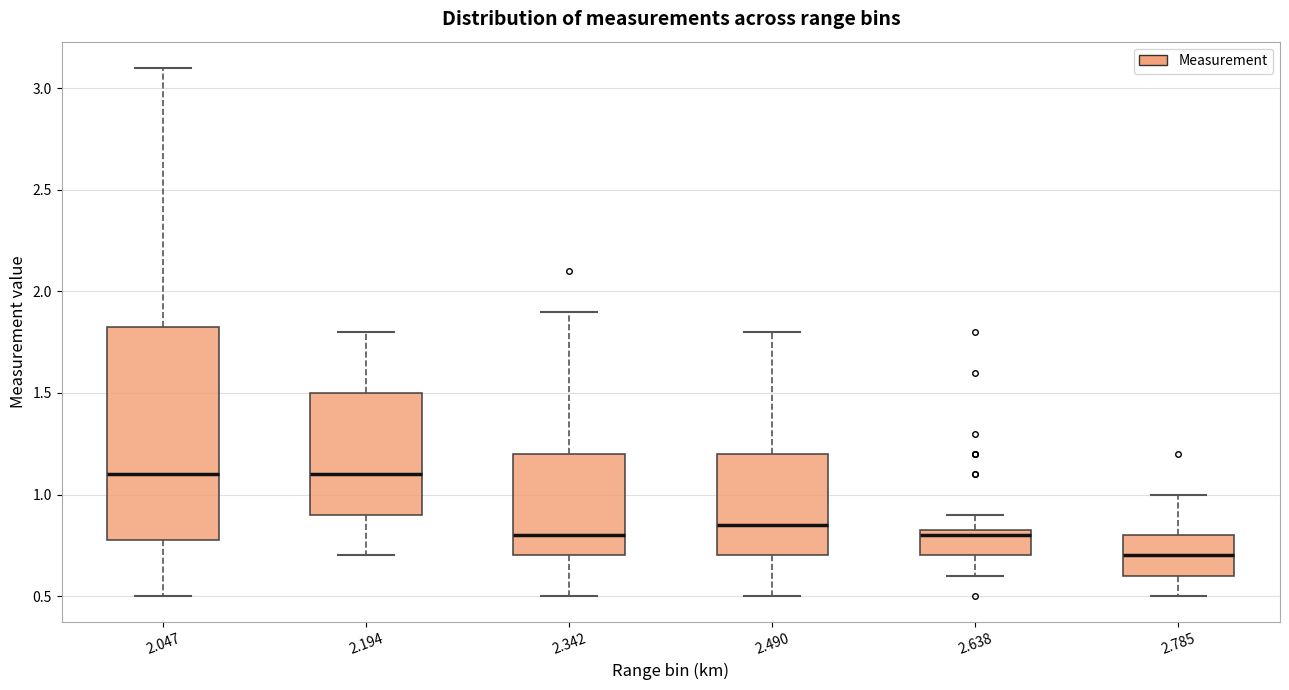

Comparing the boxes themselves (not the whiskers), which one is the tallest?

2.047